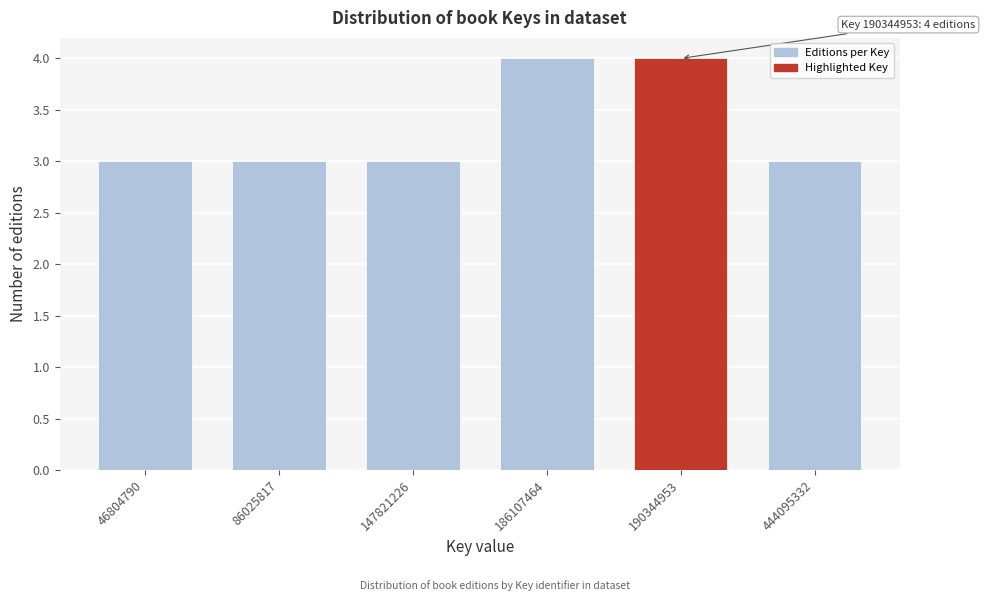

Reading right to left, list all the values displayed in this chart.

444095332=3	190344953=4	186107464=4	147821226=3	86025817=3	46804790=3